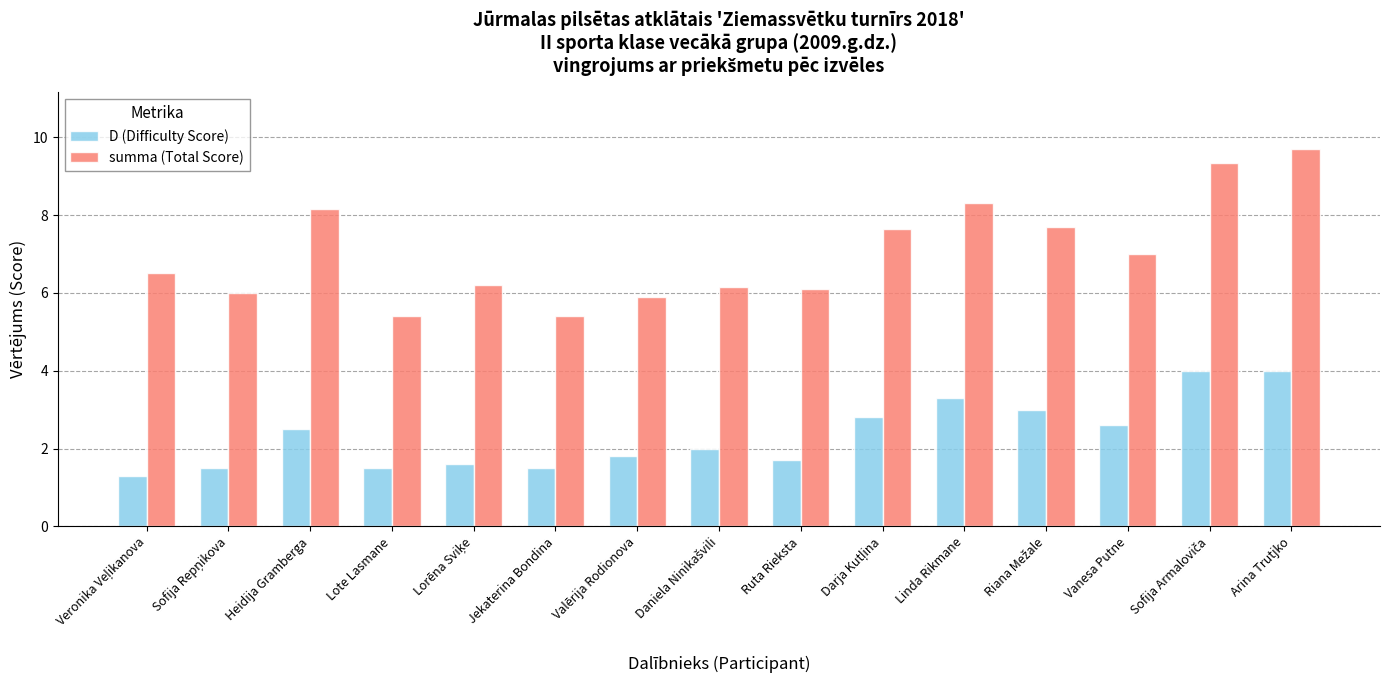

What is the difference between the maximum and minimum values in the D (Difficulty Score) series?

2.7